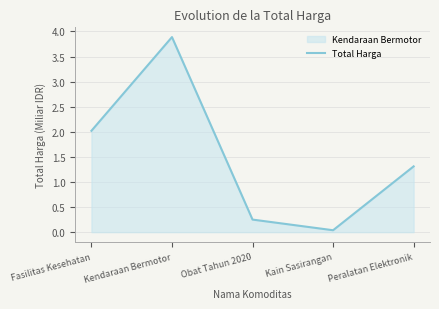

Which category has the highest value across all series?

Kendaraan Bermotor